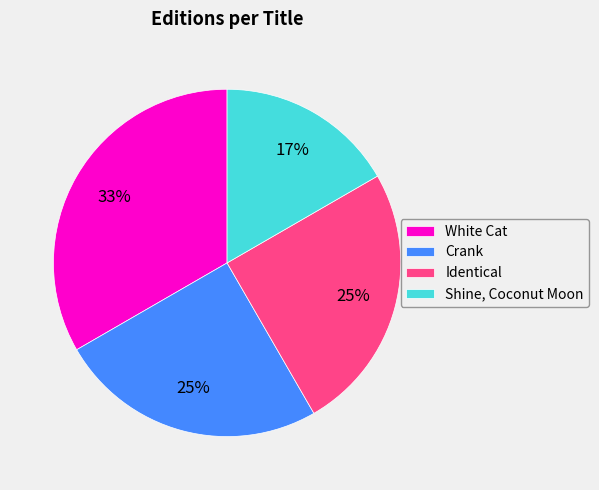

The White Cat slice represents 41% of the pie. True or false?

False